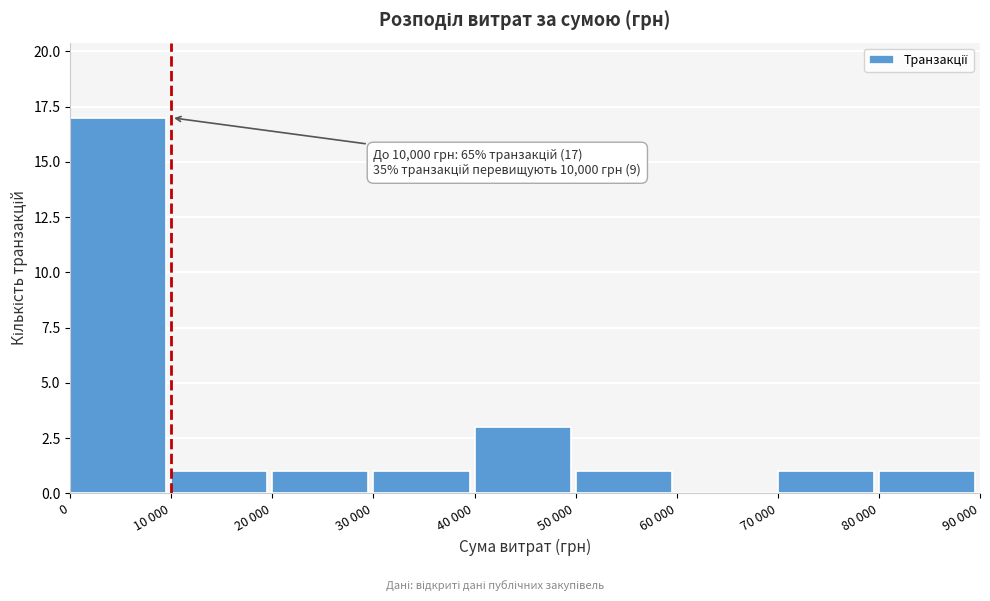

Reading left to right, what are all the values shown in this chart?

0=17	10 000=1	20 000=1	30 000=1	40 000=3	50 000=1	60 000=0	70 000=1	80 000=1